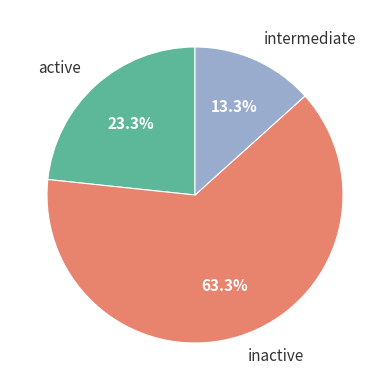

Between intermediate and inactive, which is larger?

inactive